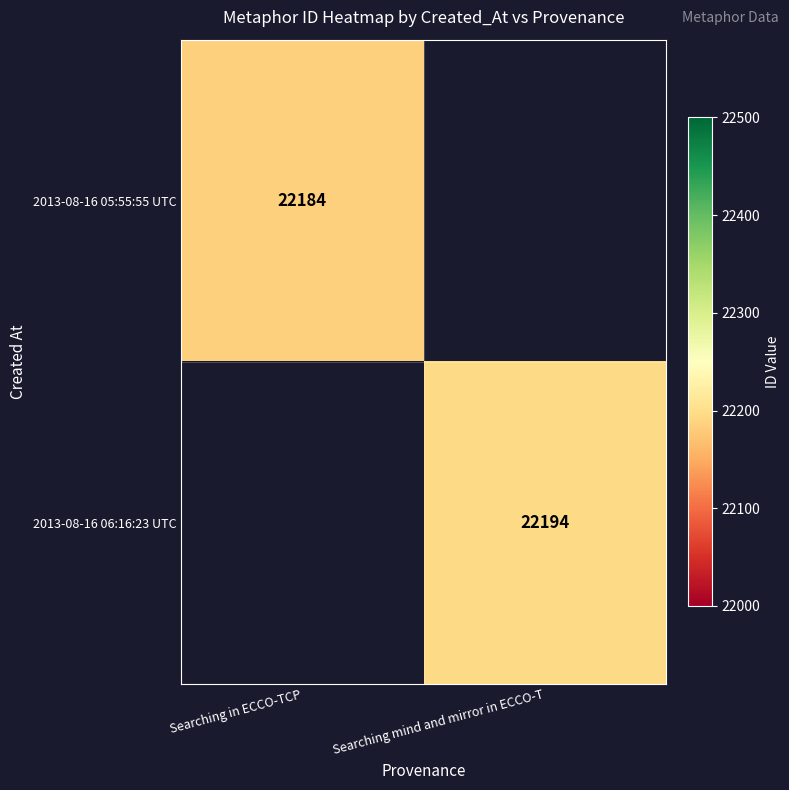

Is it true that 2013-08-16 05:55:55 UTC equals 7031 at Searching in ECCO-TCP?

False